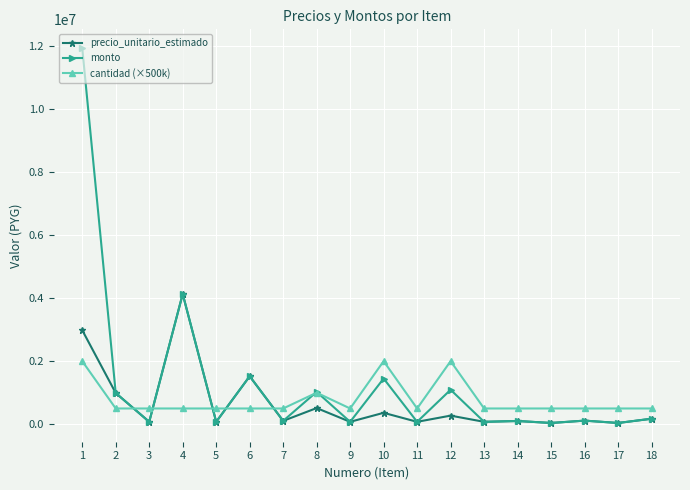

At how many categories does at least one series exceed 7862657?

1